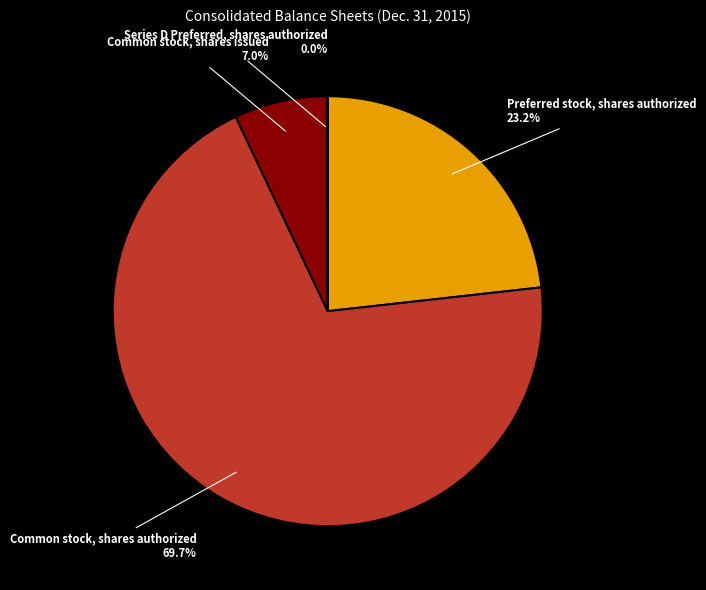

To the nearest percent, what portion does Common stock, shares authorized represent?

70%